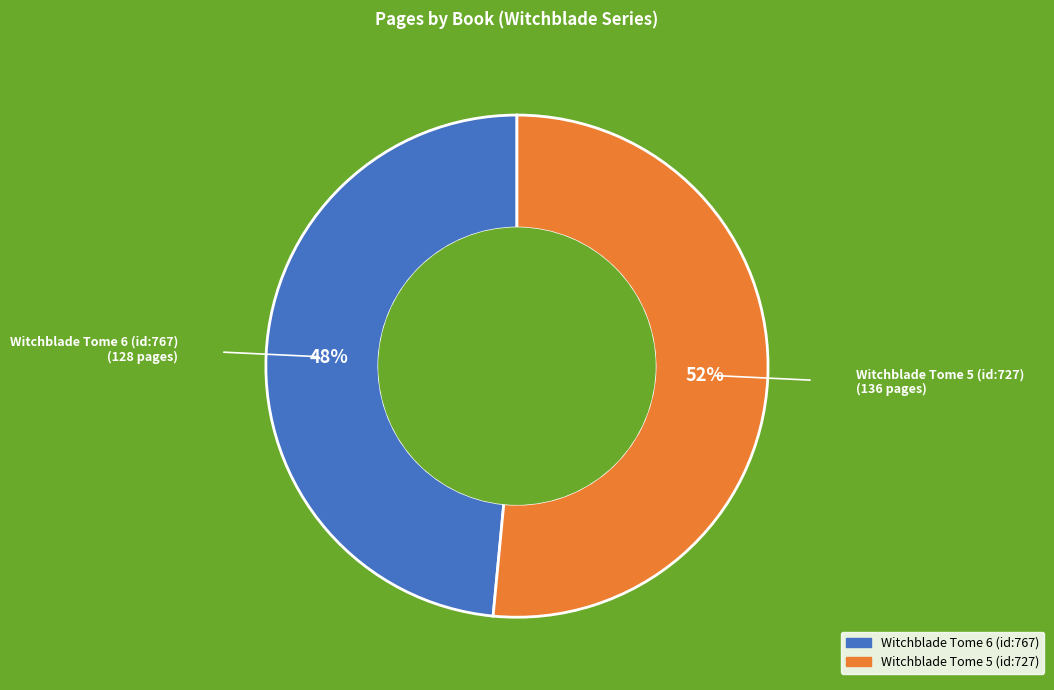

Is it true that Witchblade Tome 6 (id:767) is 48% of the pie?

True